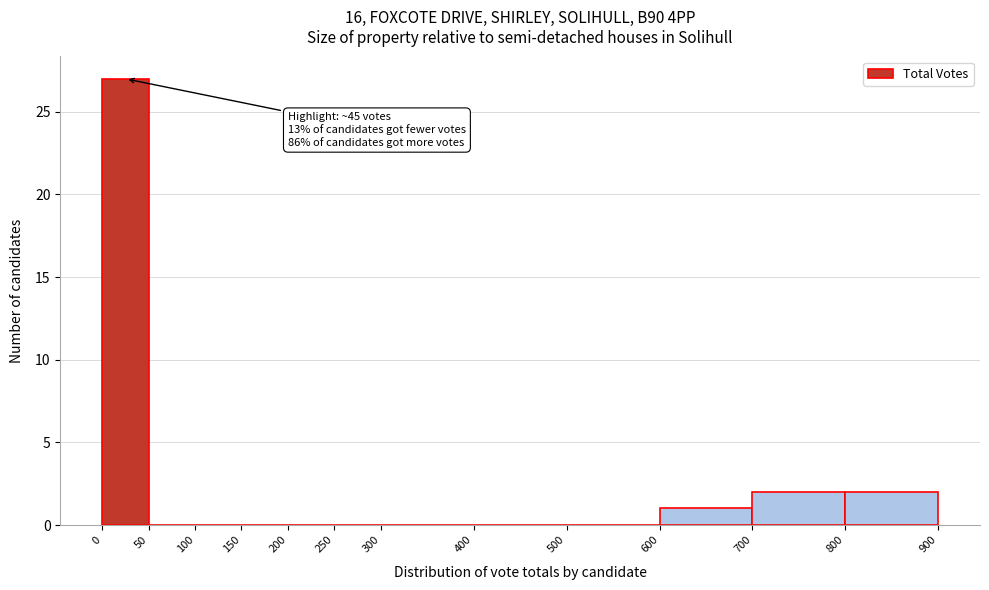

Over which range of the x-axis is the bar tallest?

0 to 50